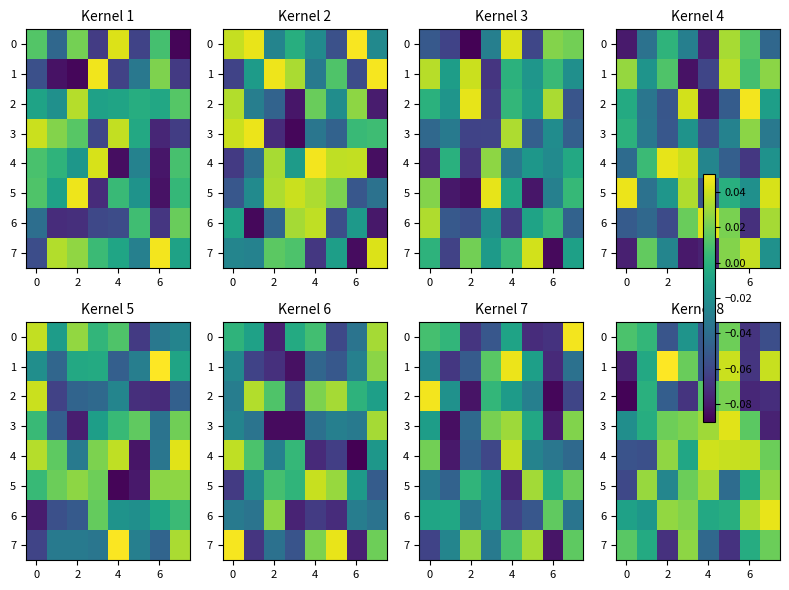

True or false: 0 has a value of -0.1 at 6.

True